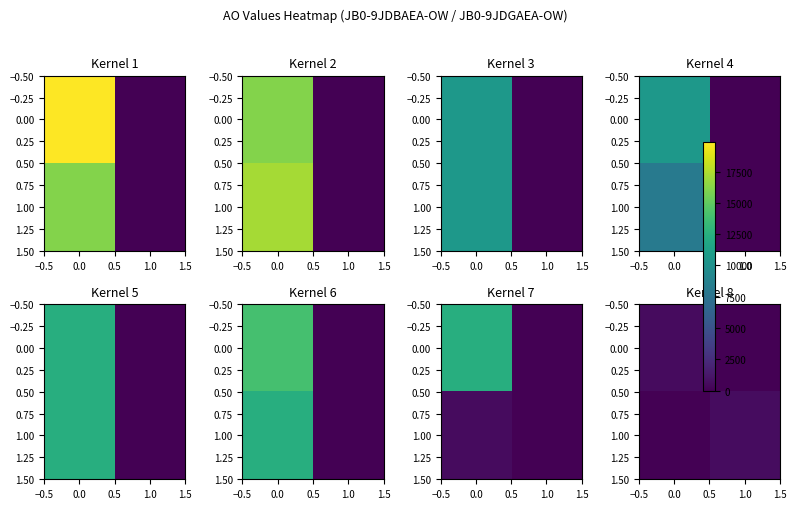

How many data points in 0.00 are less than 598?

1